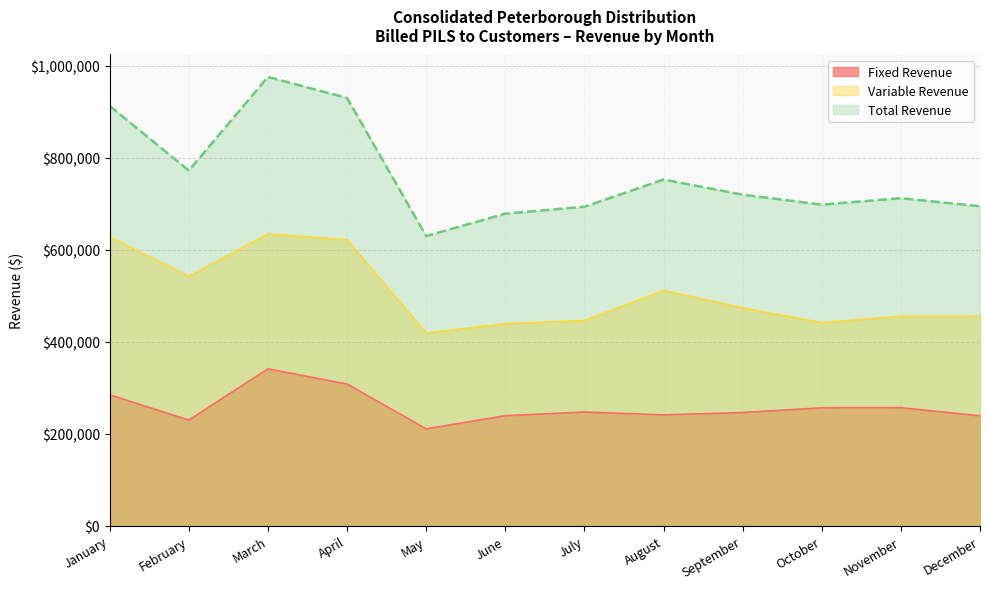

At which category does Fixed Revenue reach its first local peak?

March